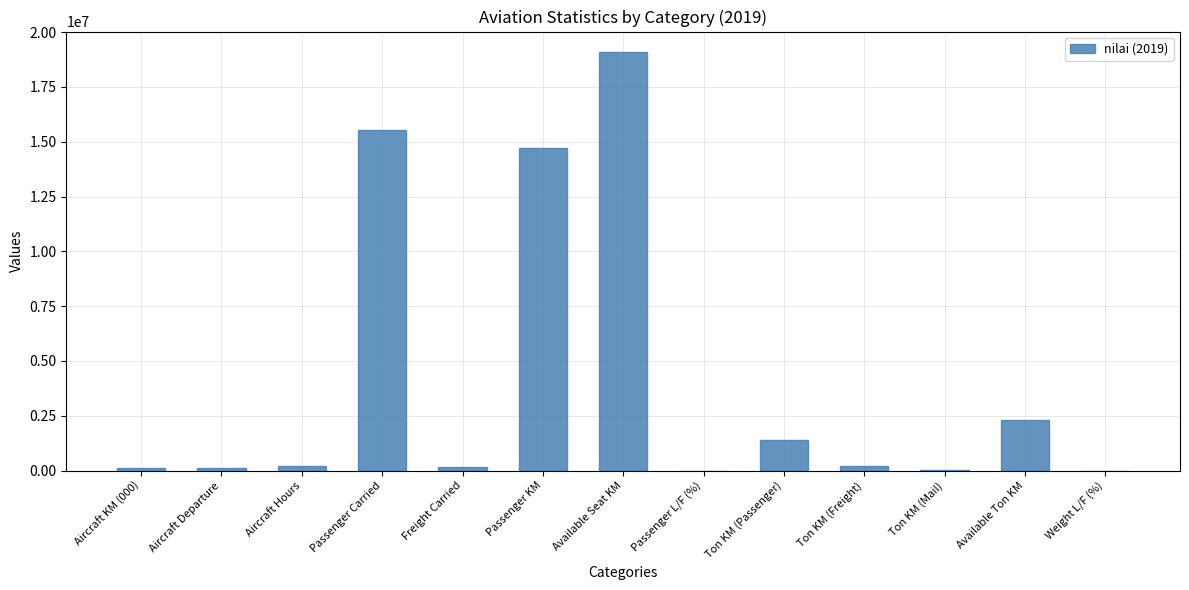

What is the maximum value shown in the chart?

19075038